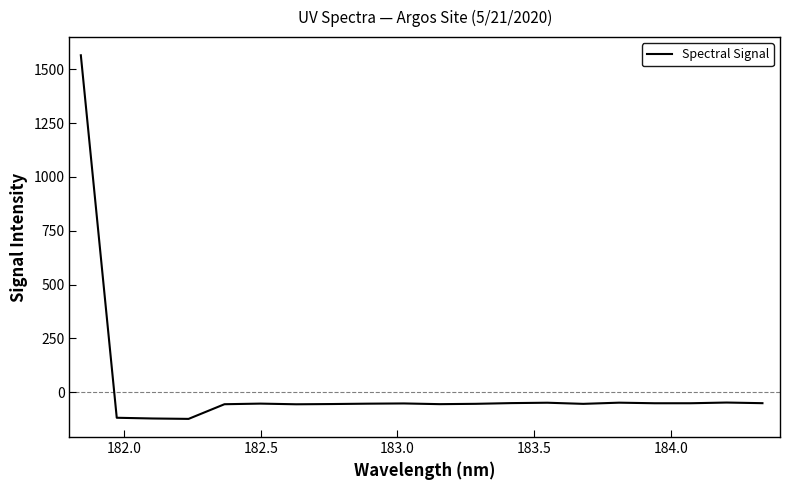

What is the difference between the maximum and minimum values?

1689.0